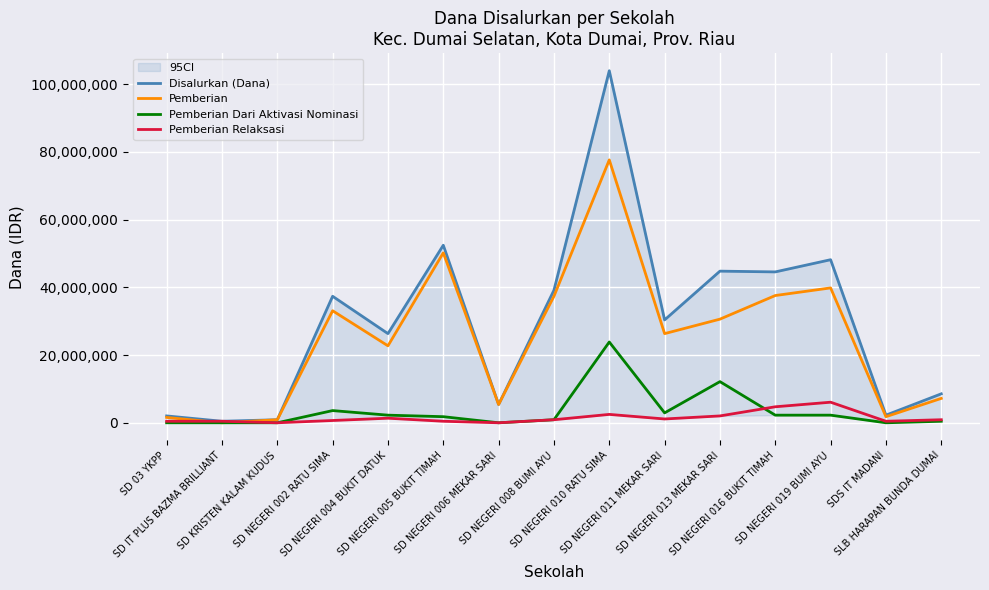

At which category is the sum across all series the highest?

SD NEGERI 010 RATU SIMA